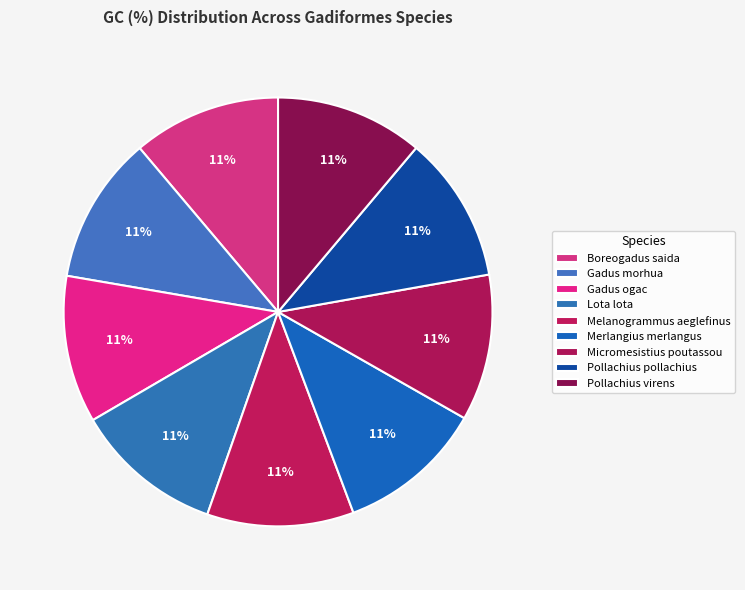

Which slice is the smallest?

Merlangius merlangus